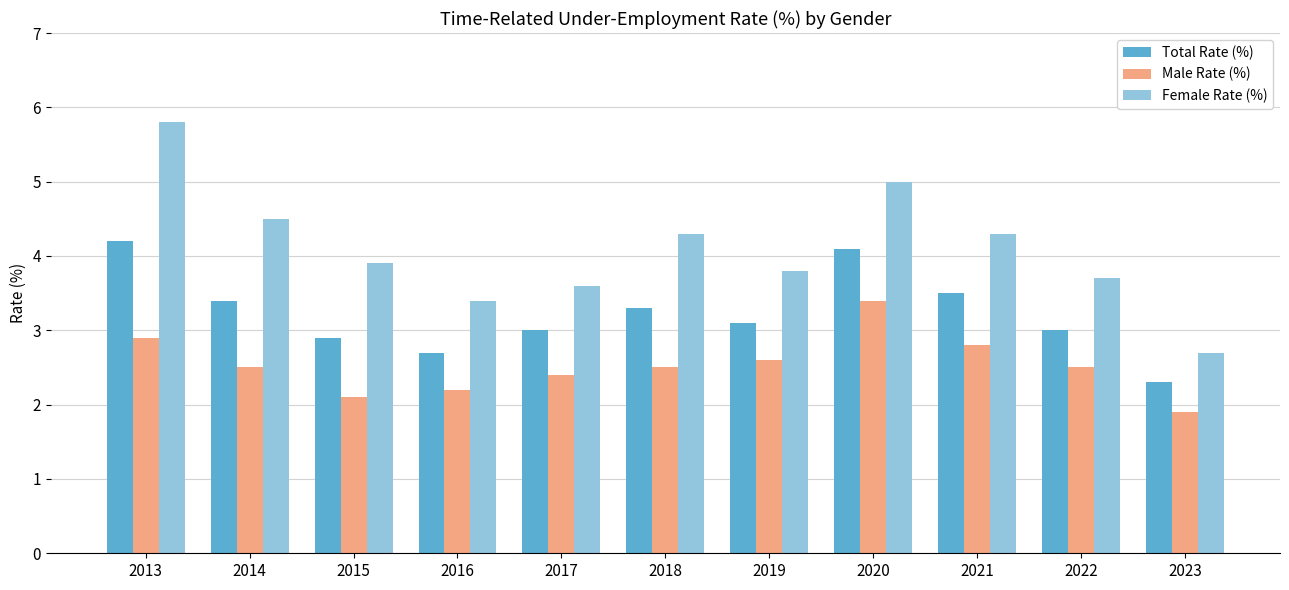

What is the value of the Female Rate (%) bar at the 10th from the left?

3.7